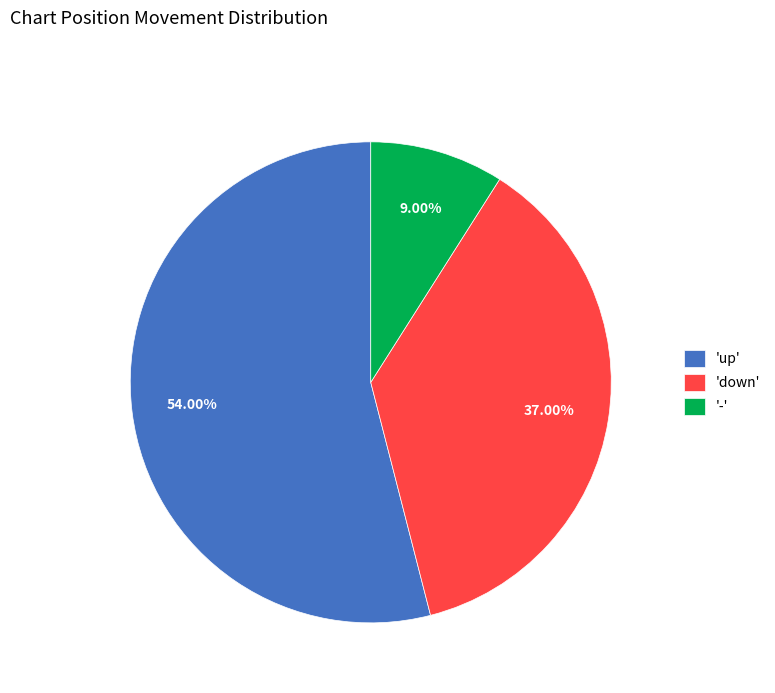

Combined, do '-' and 'down' account for over 50%?

No